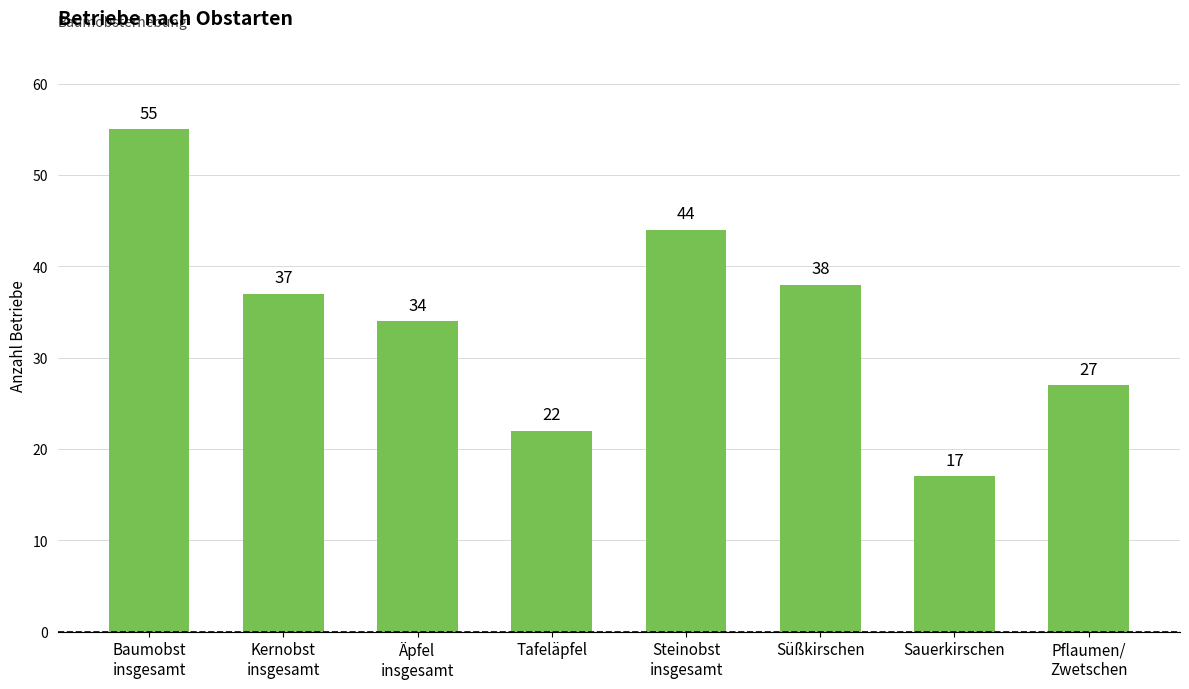

What is the value of the 5th bar from the left?

44